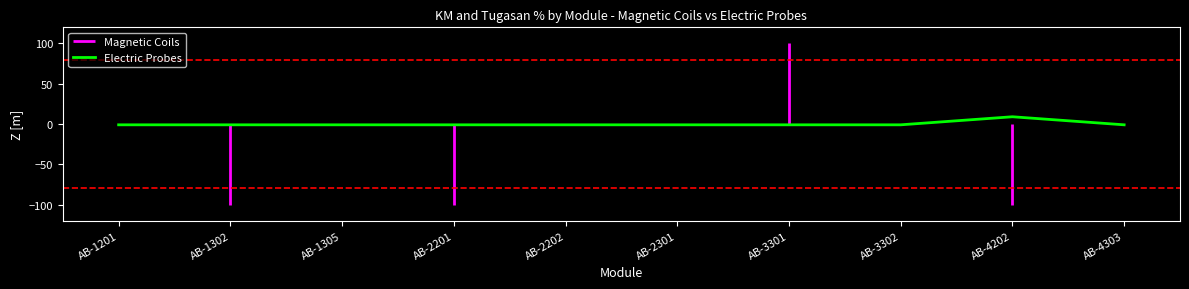

Is this an area chart (filled region under the line)?

No